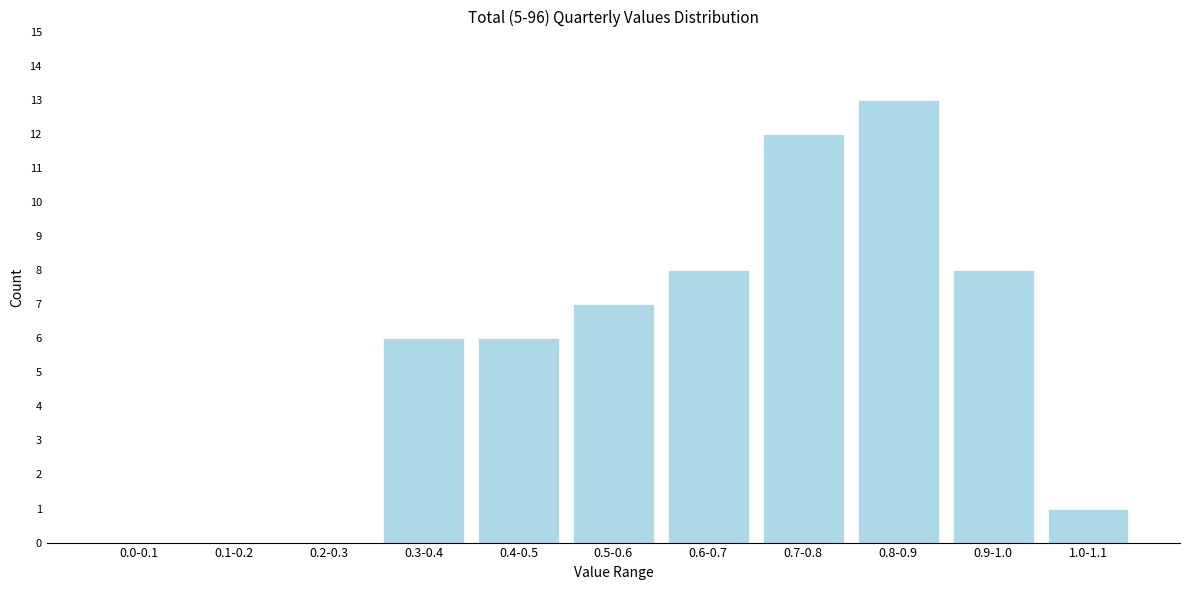

Reading right to left, list all the values displayed in this chart.

1.0-1.1=1	0.9-1.0=8	0.8-0.9=13	0.7-0.8=12	0.6-0.7=8	0.5-0.6=7	0.4-0.5=6	0.3-0.4=6	0.2-0.3=0	0.1-0.2=0	0.0-0.1=0